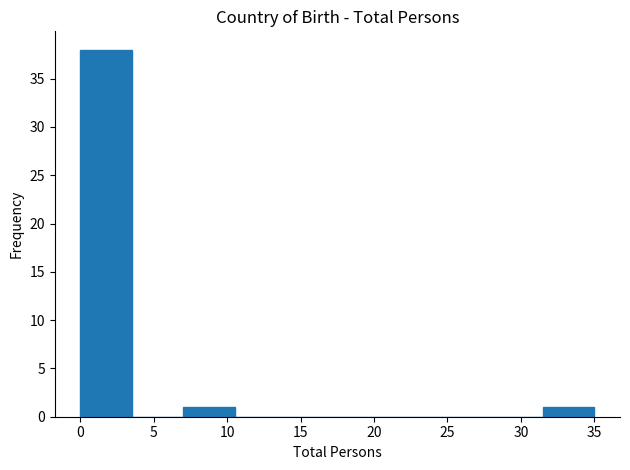

Reading left to right, list every bar in this chart as the range it spans on the x-axis followed by its height. The values are not printed on the chart, so give them approximately, as read against the axis.

0.0 to 3.5: 38
3.5 to 7.0: 0
7.0 to 10.5: 1
10.5 to 14.0: 0
14.0 to 17.5: 0
17.5 to 21.0: 0
21.0 to 24.5: 0
24.5 to 28.0: 0
28.0 to 31.5: 0
31.5 to 35.0: 1